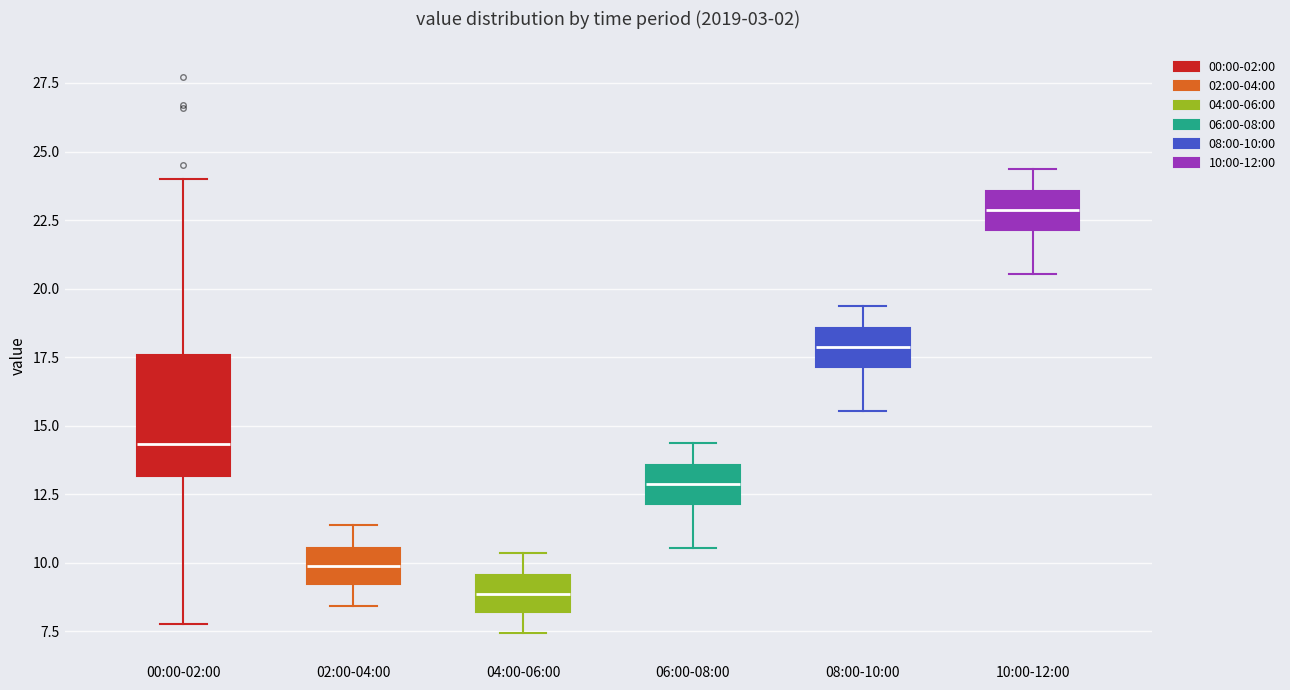

Which box is the tallest, from its lower edge to its upper edge?

00:00-02:00